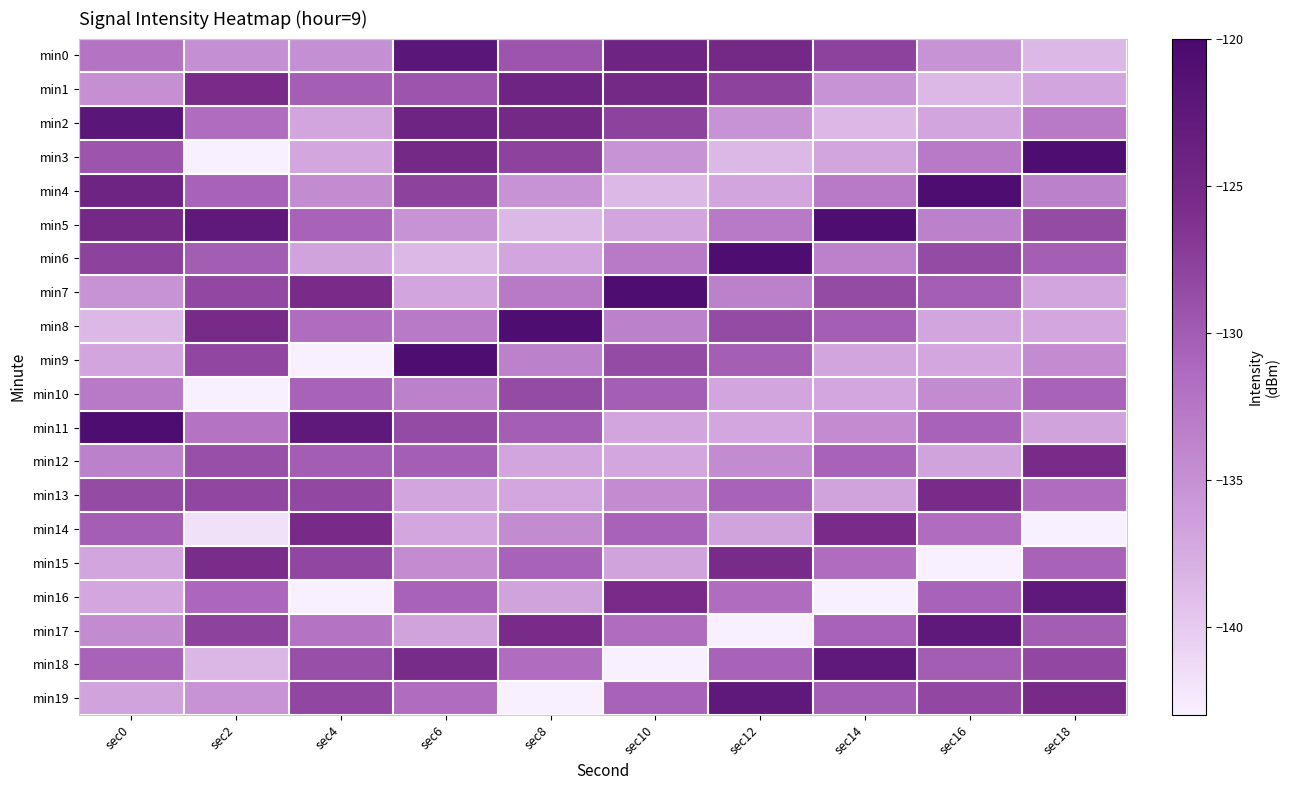

Rank the series by their maximum value, from lowest to highest.

min10, min12, min13, min15, min14, min1, min16, min17, min18, min19, min0, min2, min3, min4, min5, min6, min7, min8, min9, min11